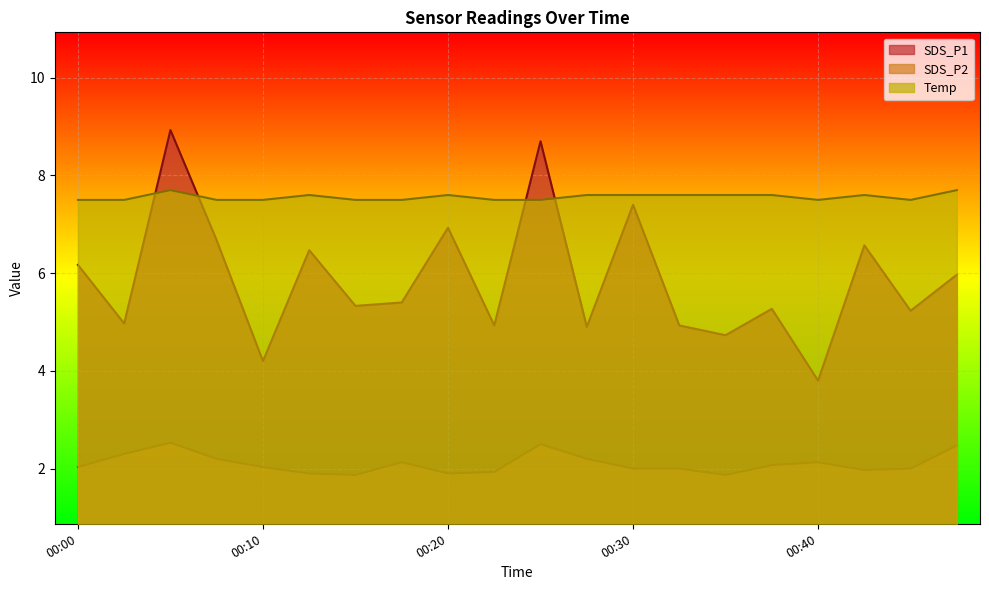

Read the SDS_P1 value at 00:45.

5.2